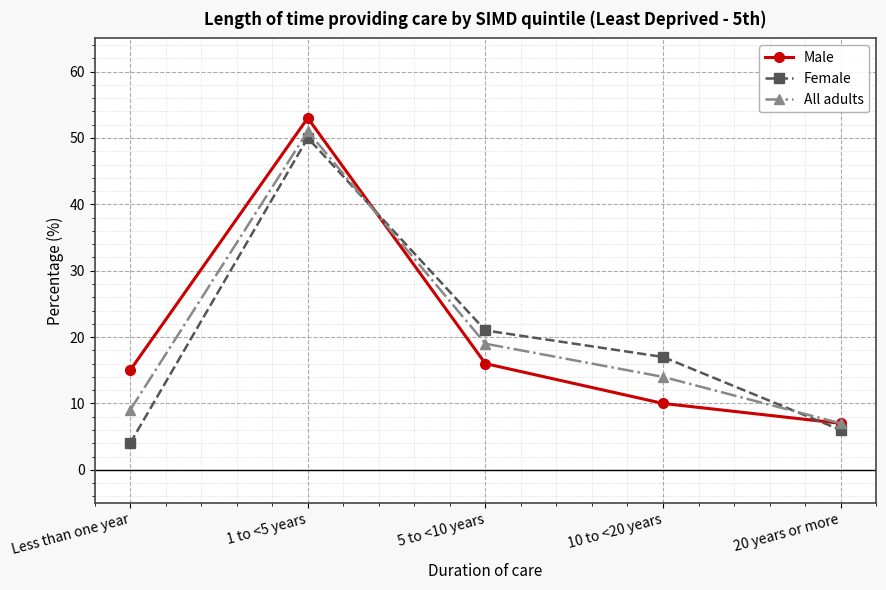

How many intersections are there between Female and Male?

2